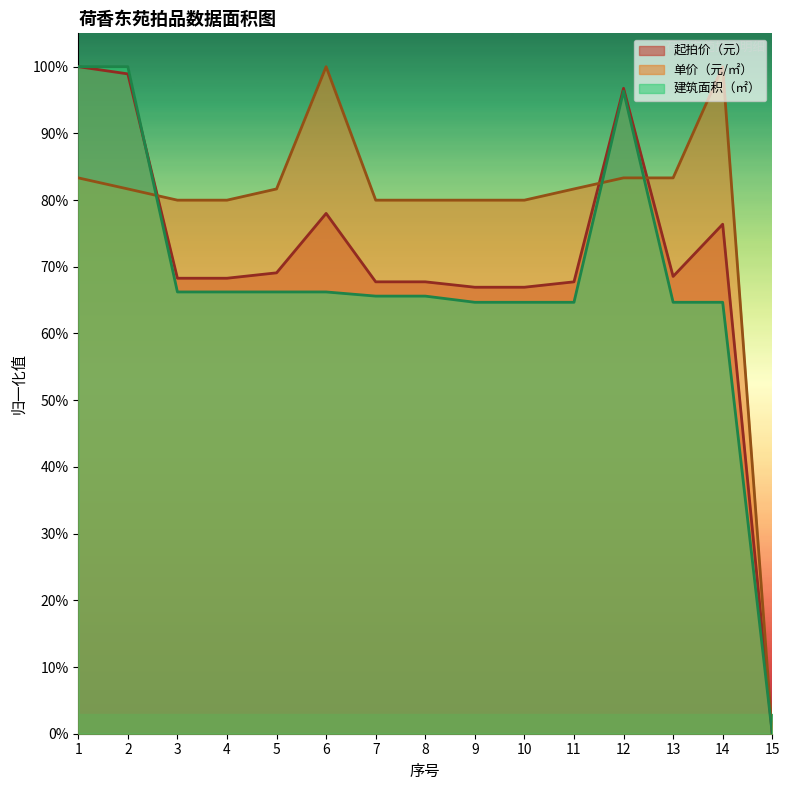

What is the average value of the 建筑面积（㎡） series?

0.7